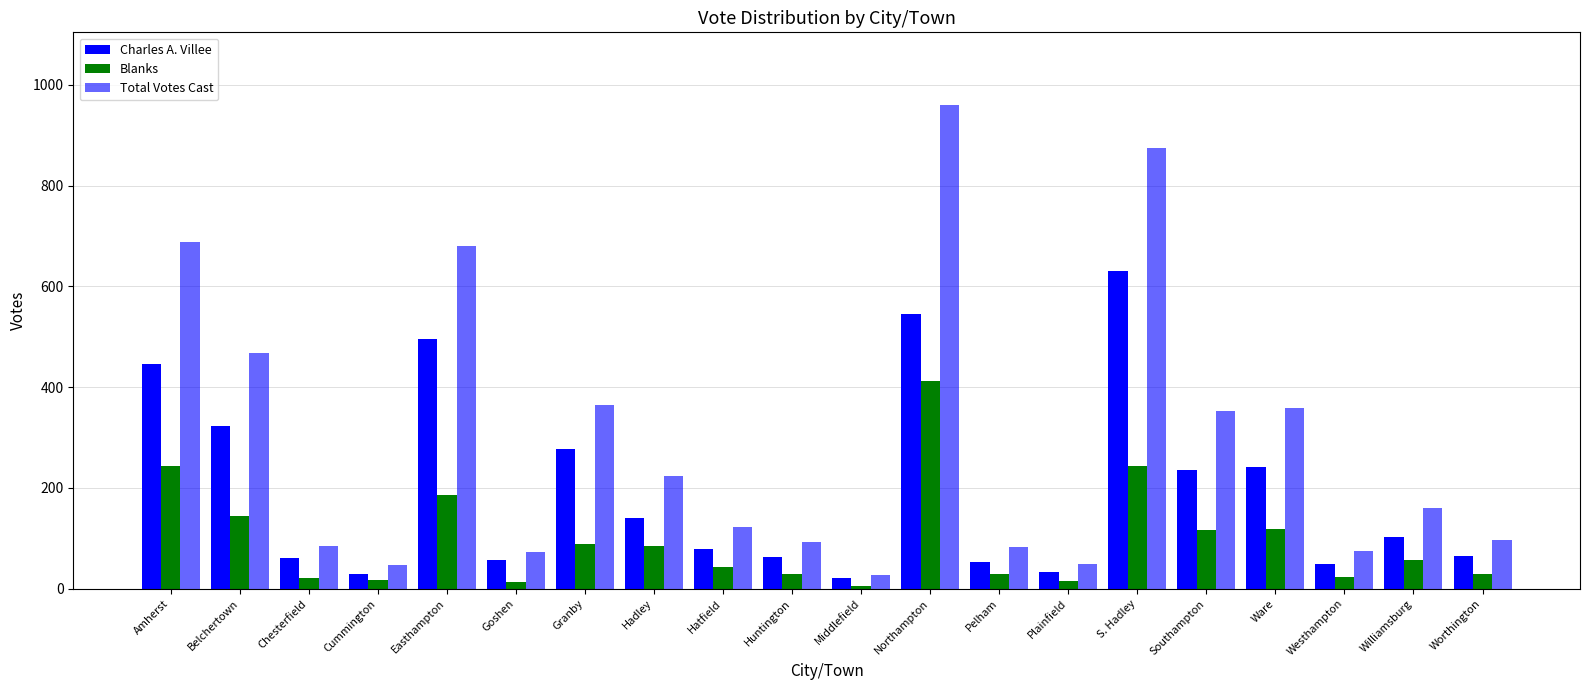

How many groups of bars are there?

20